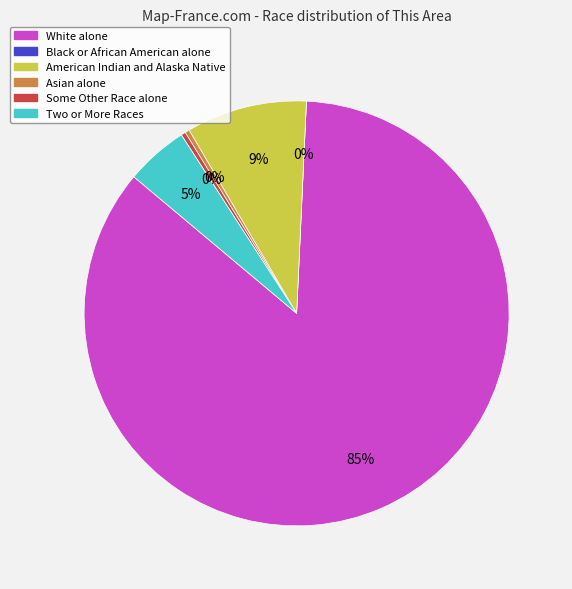

What is the change in value from Asian alone to Two or More Races?

+13